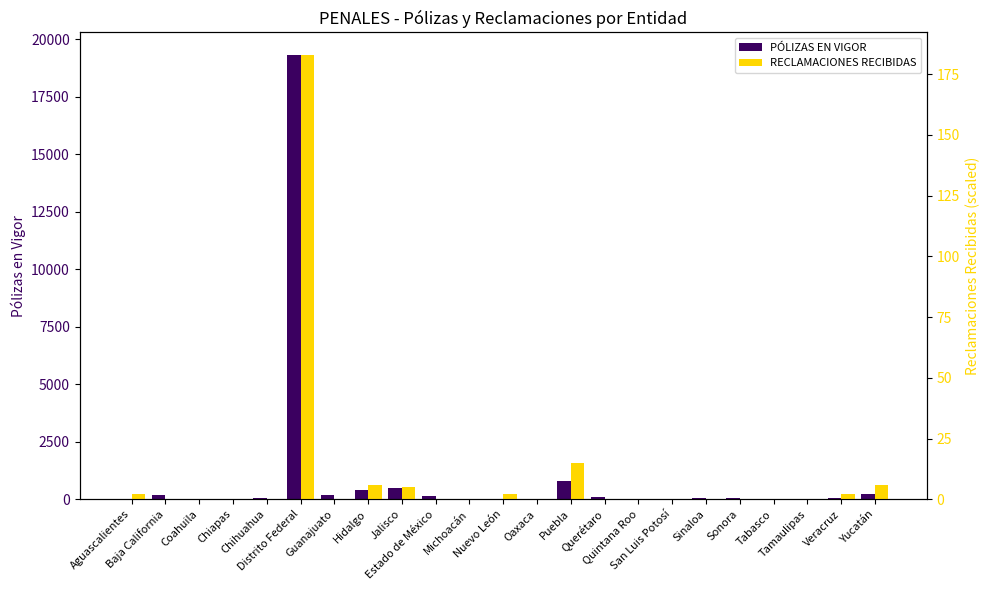

How many bars are there in each group?

2